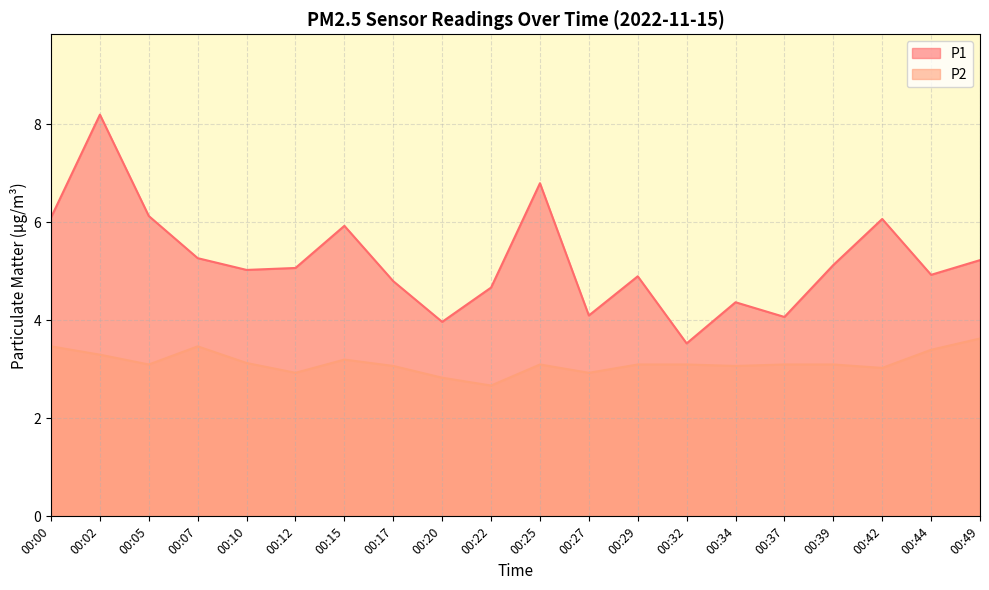

True or false: P1 has a value of 4.0 at 00:20.

True